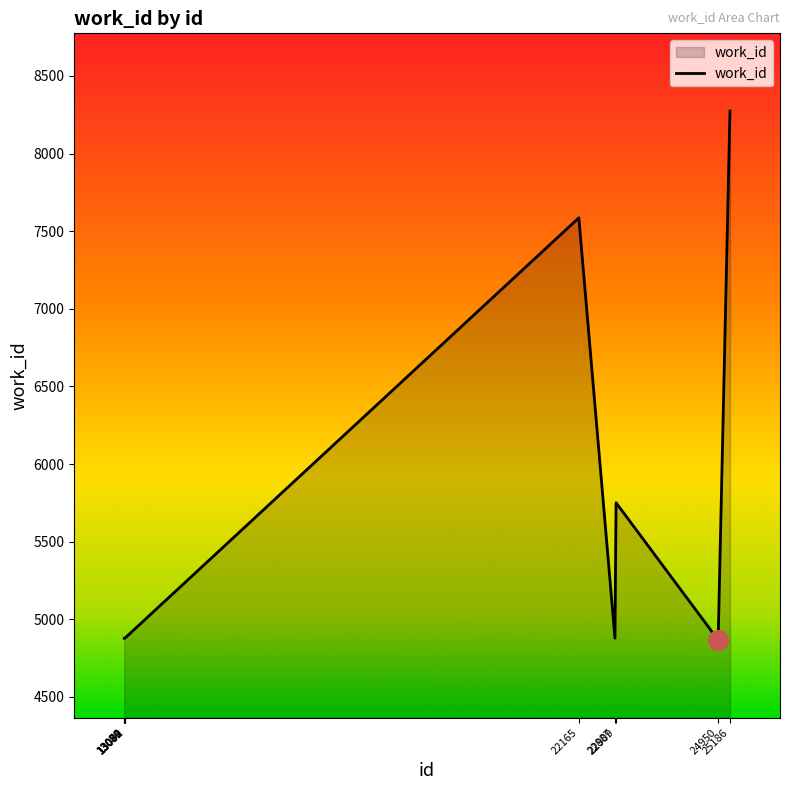

What is the greatest value displayed?

8274